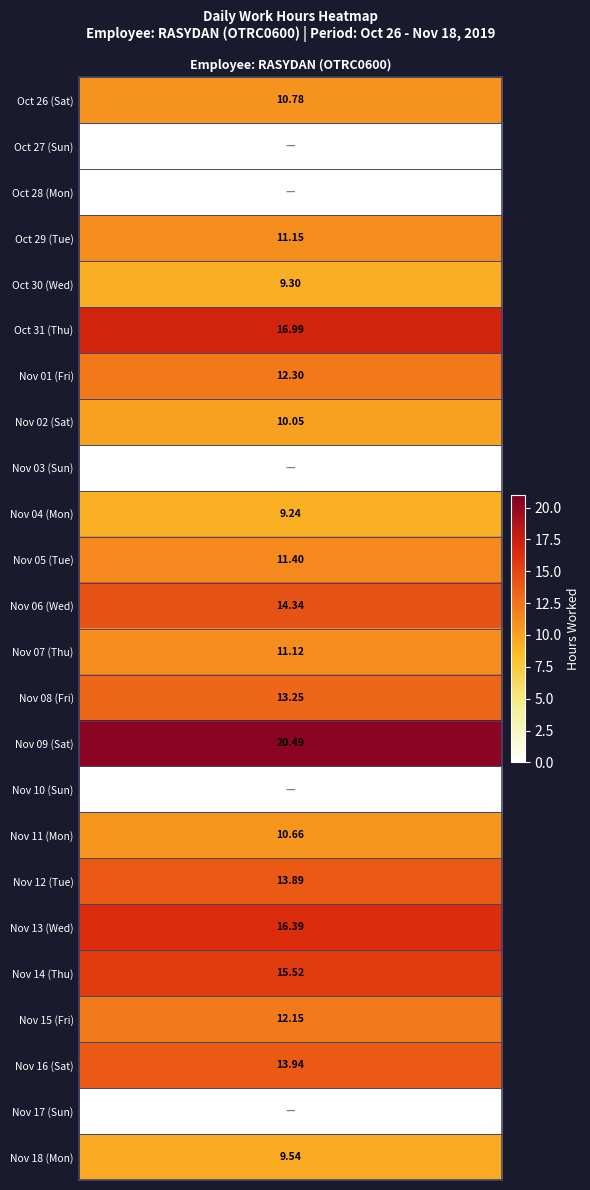

The chart shows a value of -9.8 at 2. True or false?

False